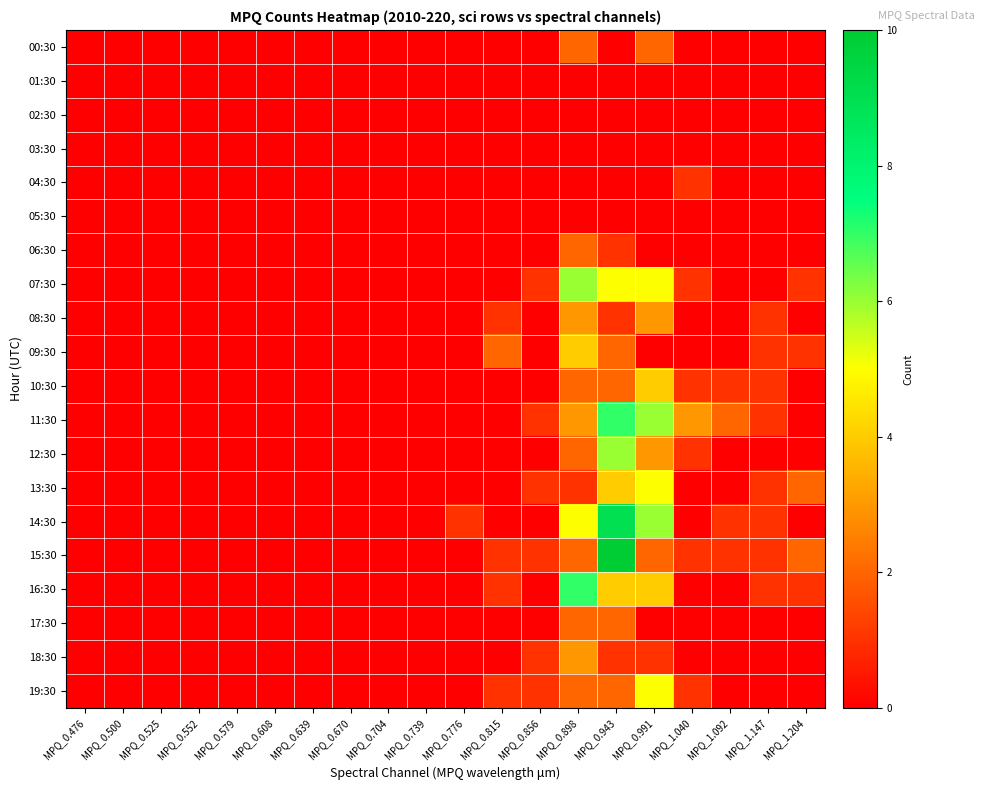

Rank the series at MPQ_0.639 from lowest to highest value.

00:30, 01:30, 02:30, 03:30, 04:30, 05:30, 06:30, 07:30, 08:30, 09:30, 10:30, 11:30, 12:30, 13:30, 14:30, 15:30, 16:30, 17:30, 18:30, 19:30